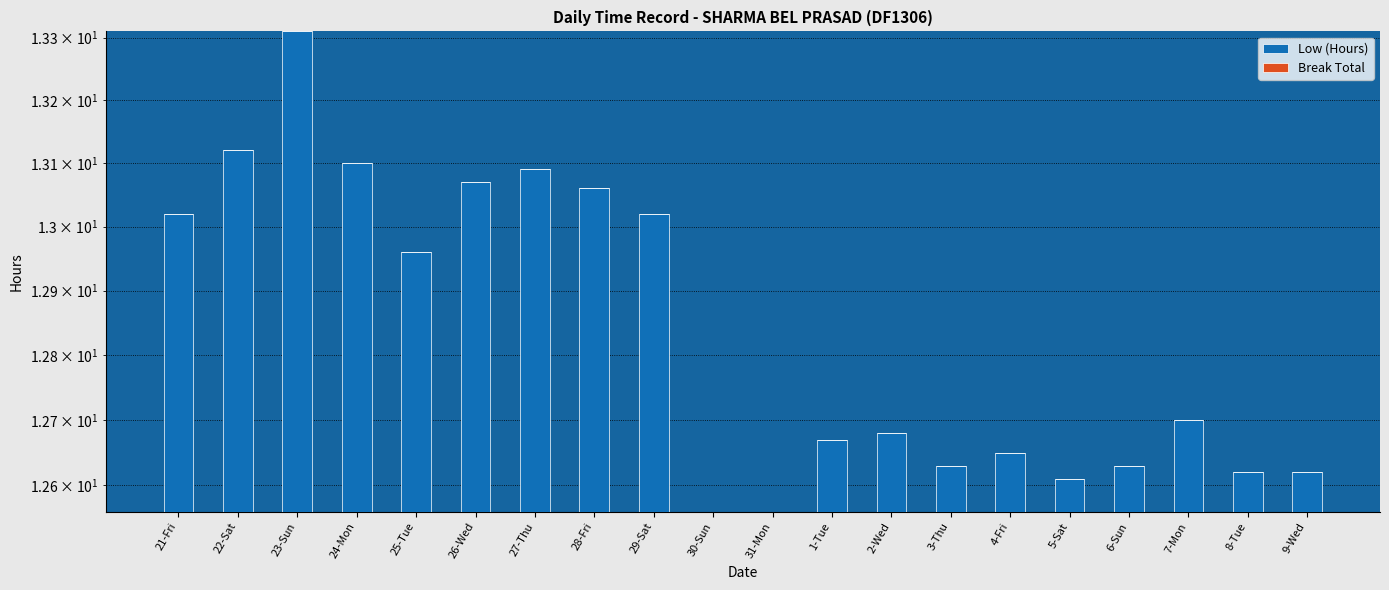

Reading left to right, transcribe all the data shown in this chart.

Low (Hours): 13.0	13.1	13.3	13.1	13.0	13.1	13.1	13.1	13.0	12.6	12.6	12.7	12.7	12.6	12.7	12.6	12.6	12.7	12.6	12.6
Break Total: 0.0	0.0	0.0	0.0	0.0	0.0	0.0	0.0	0.0	0.0	0.0	0.0	0.0	0.0	0.0	0.0	0.0	0.0	0.0	0.0